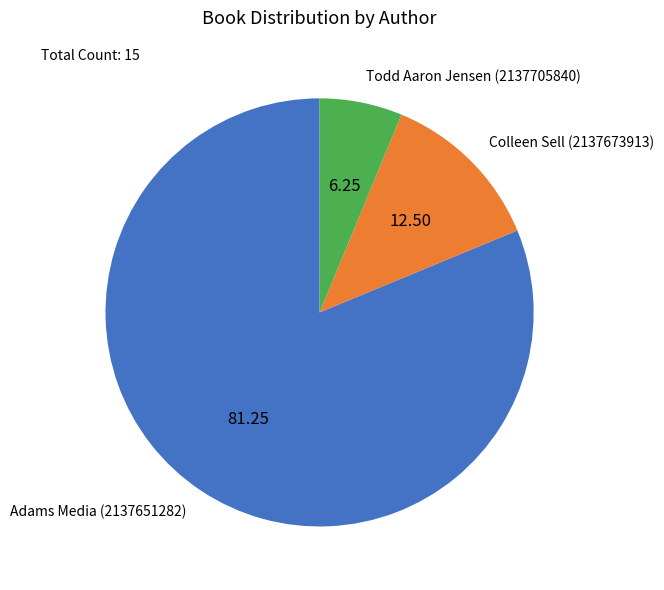

Rank the categories by value from lowest to highest.

Todd Aaron Jensen (2137705840), Colleen Sell (2137673913), Adams Media (2137651282)